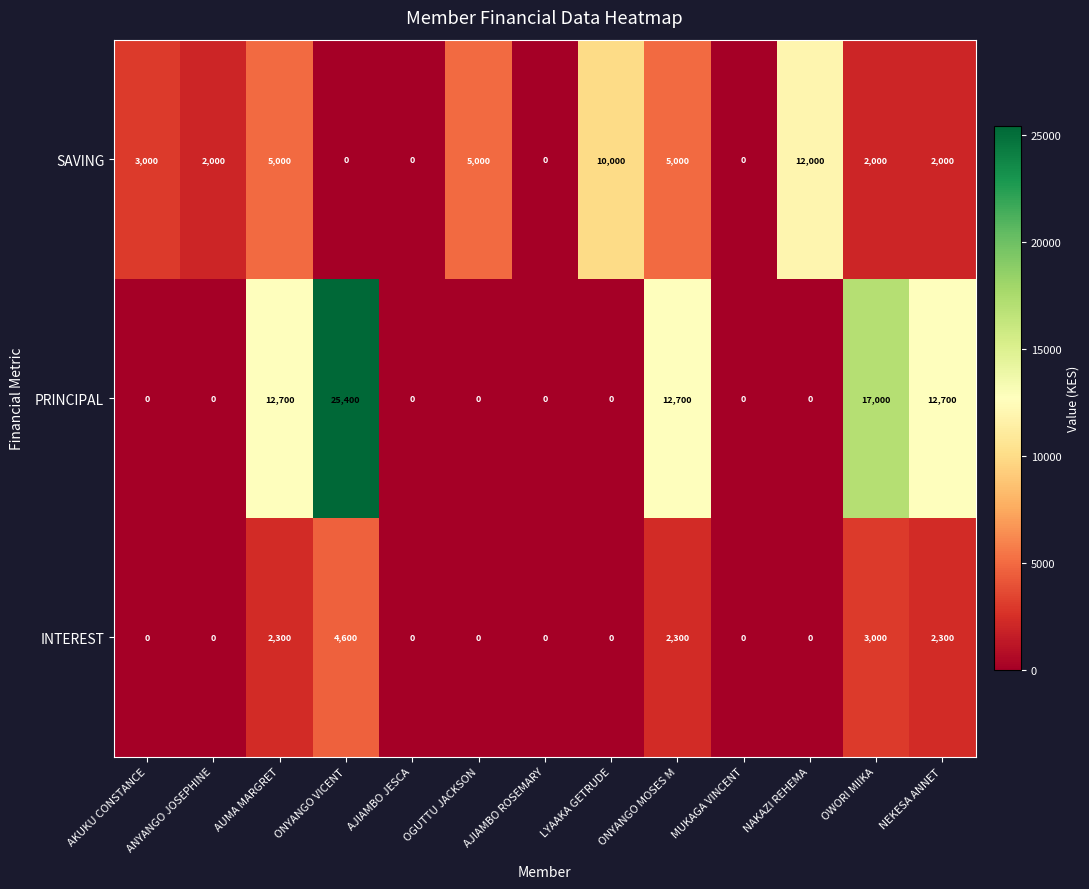

The INTEREST series shows 0 at LYAAKA GETRUDE. True or false?

True